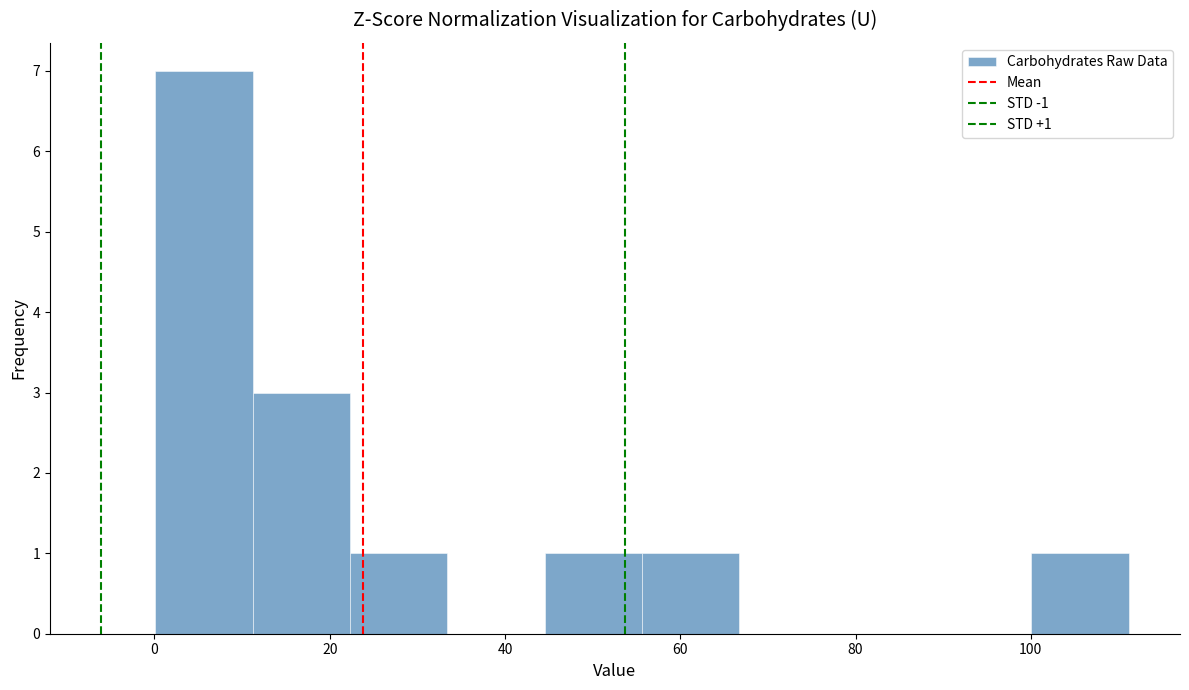

Which range on the x-axis has the tallest bar?

0 to 12